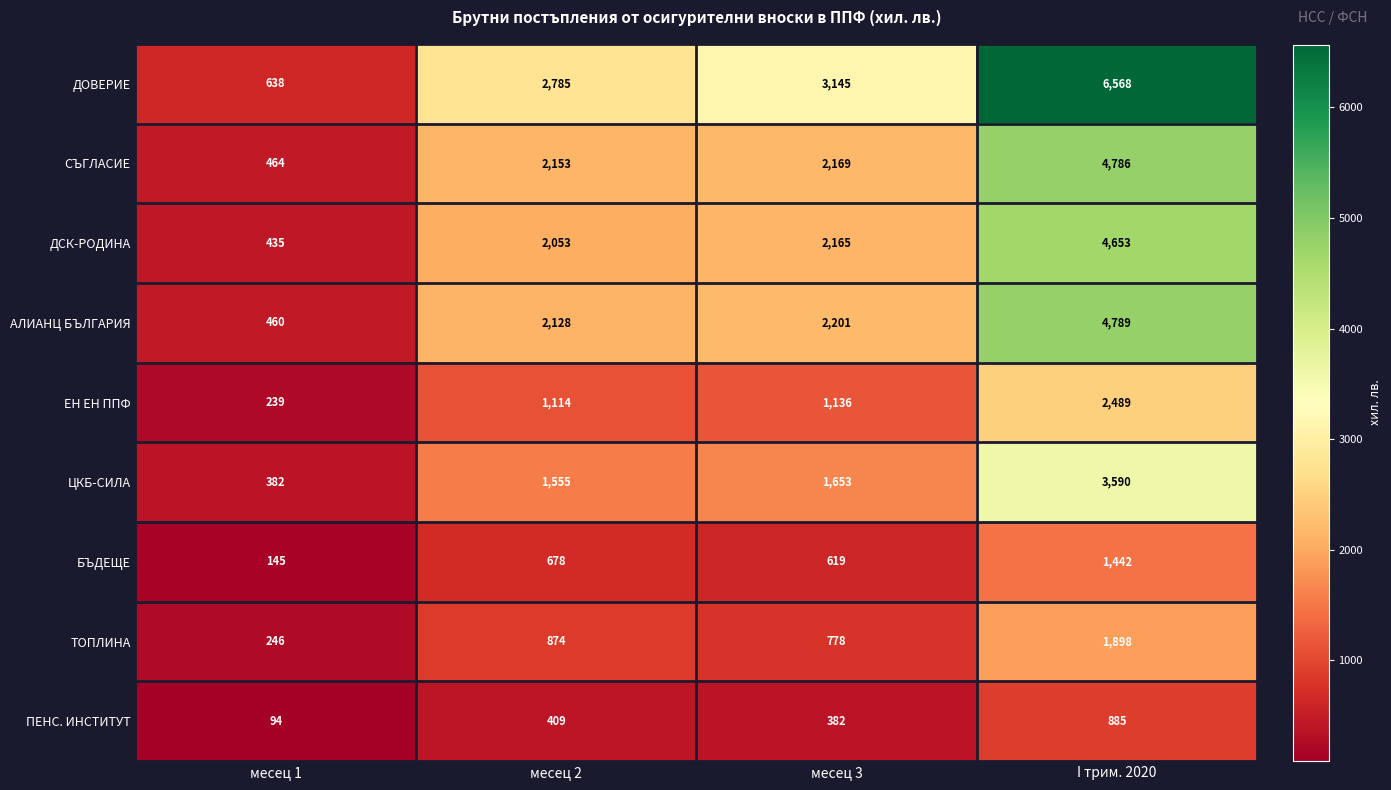

Where is ДСК-РОДИНА nearest to the value 2544?

месец 3